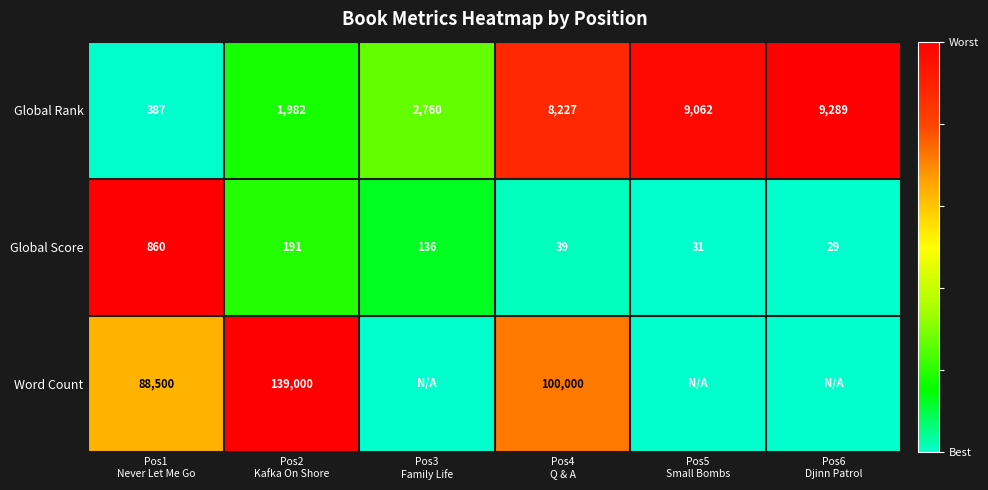

What is the difference between the second highest and second lowest values in the Global Rank series?

7080